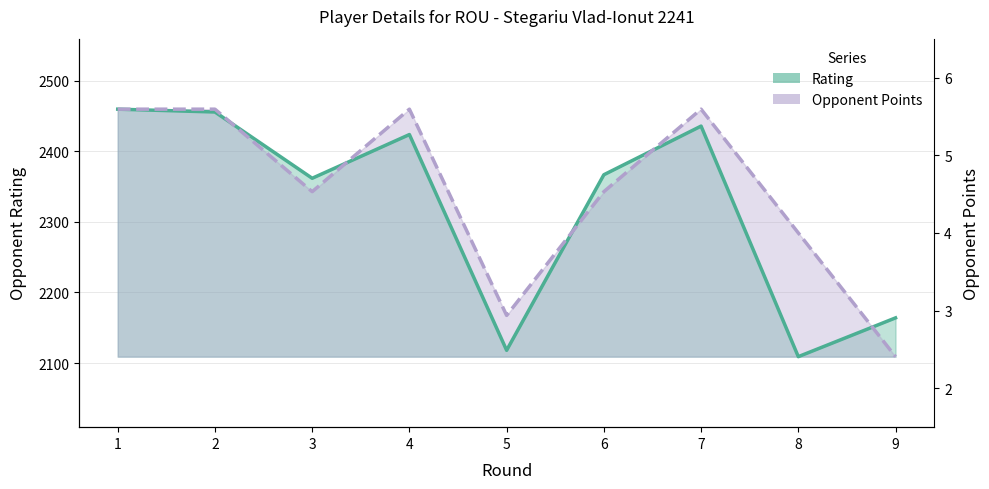

True or false: Rating has more than 2 interior local peaks.

False